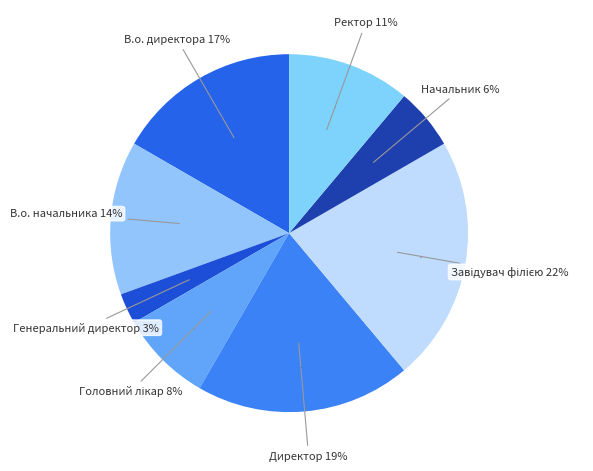

True or false: Головний лікар accounts for 15% of the total.

False